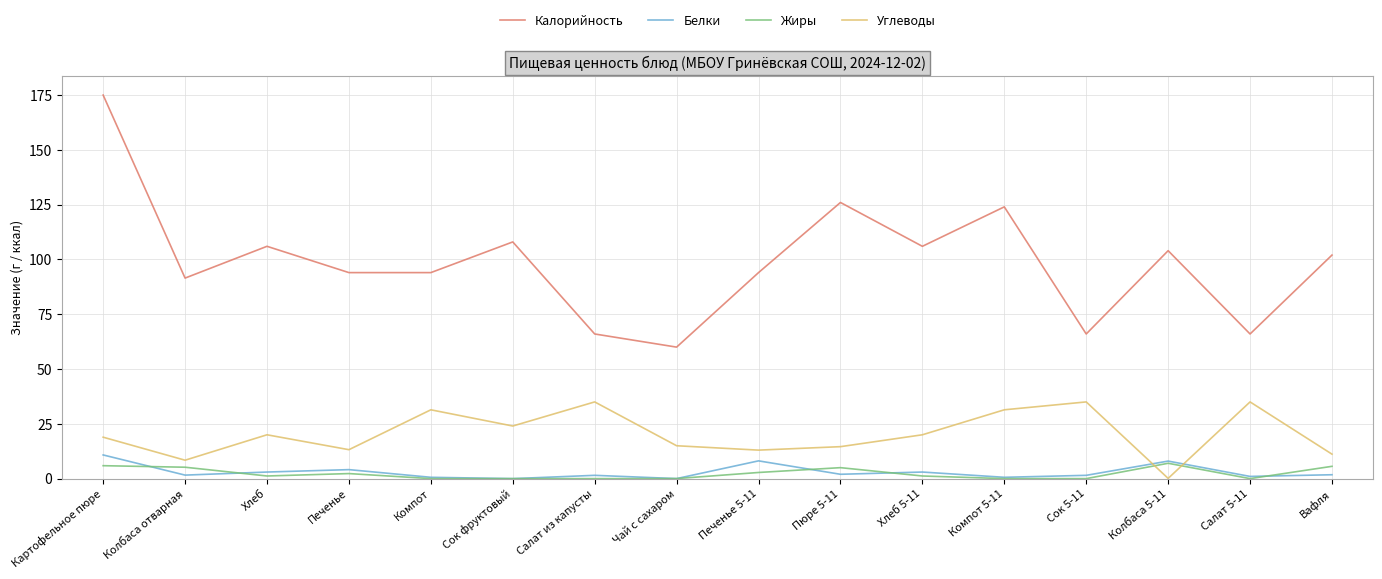

Rank the series by their maximum value, from highest to lowest.

Калорийность, Углеводы, Белки, Жиры